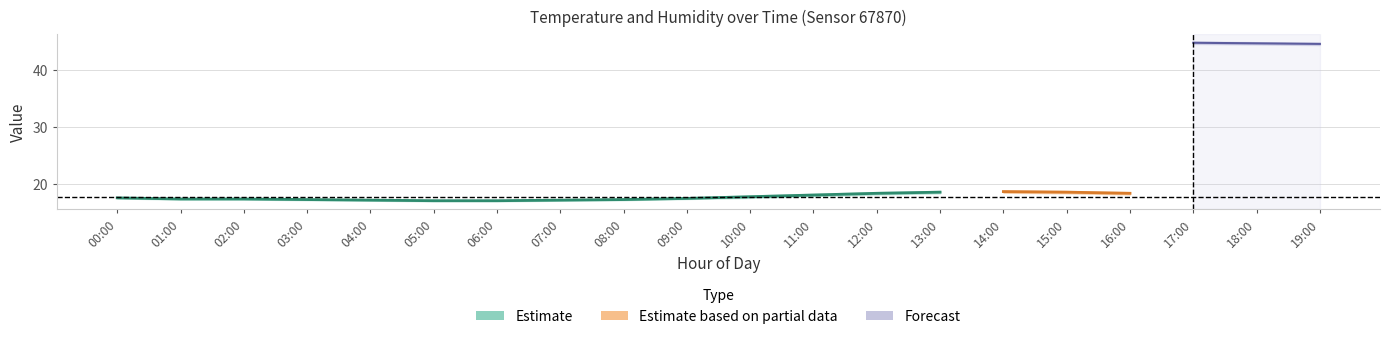

The Estimate series shows 18.6 at 13:00. True or false?

True